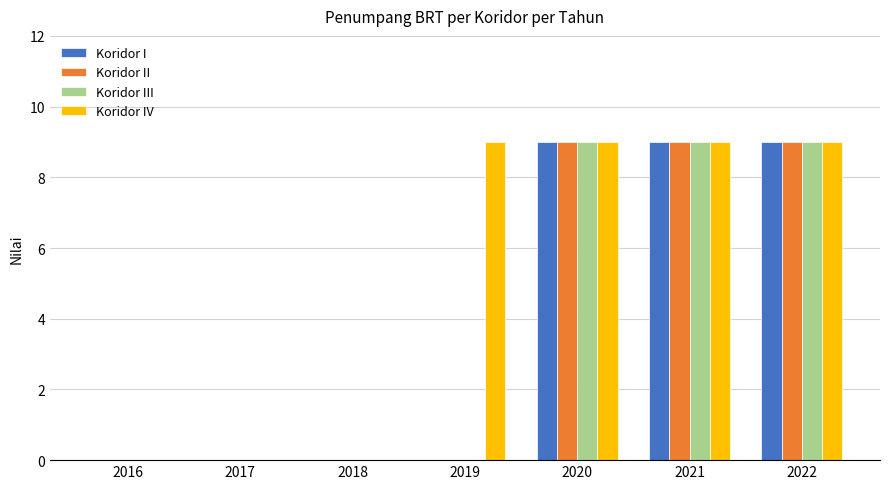

The value of Koridor IV at 2018 is 0. True or false?

True